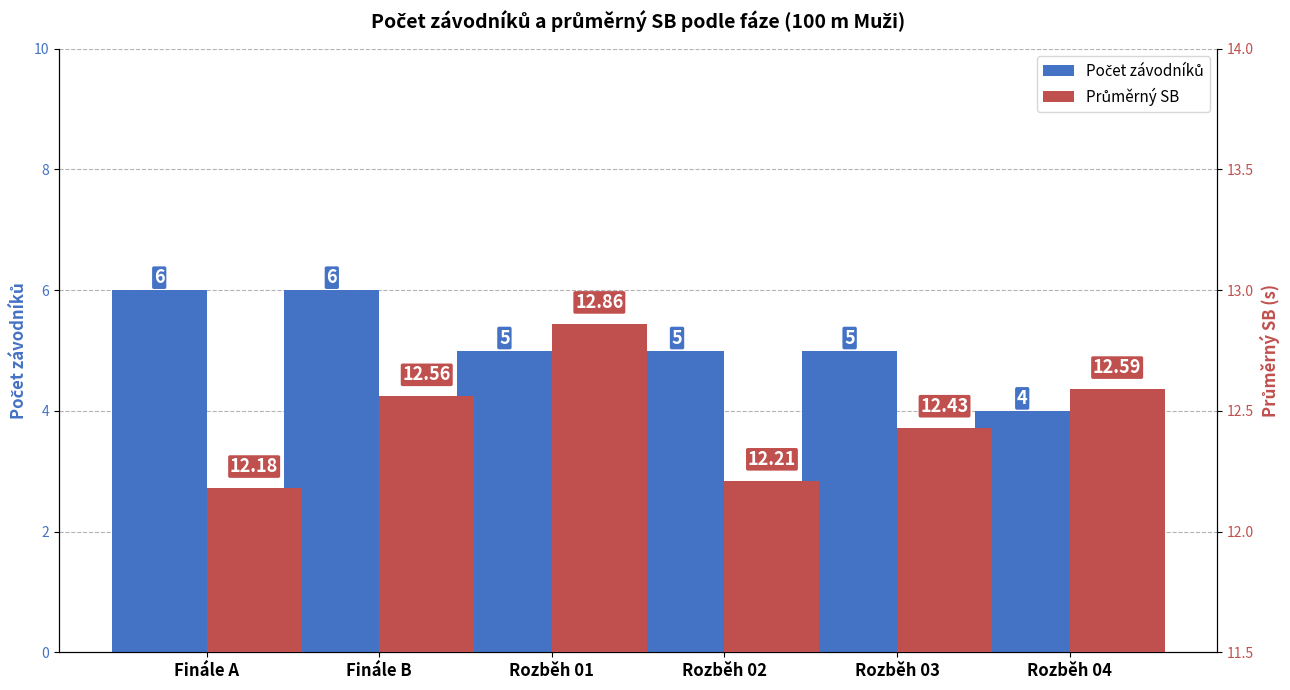

The value of Průměrný SB at Rozběh 04 is 12.6. True or false?

True